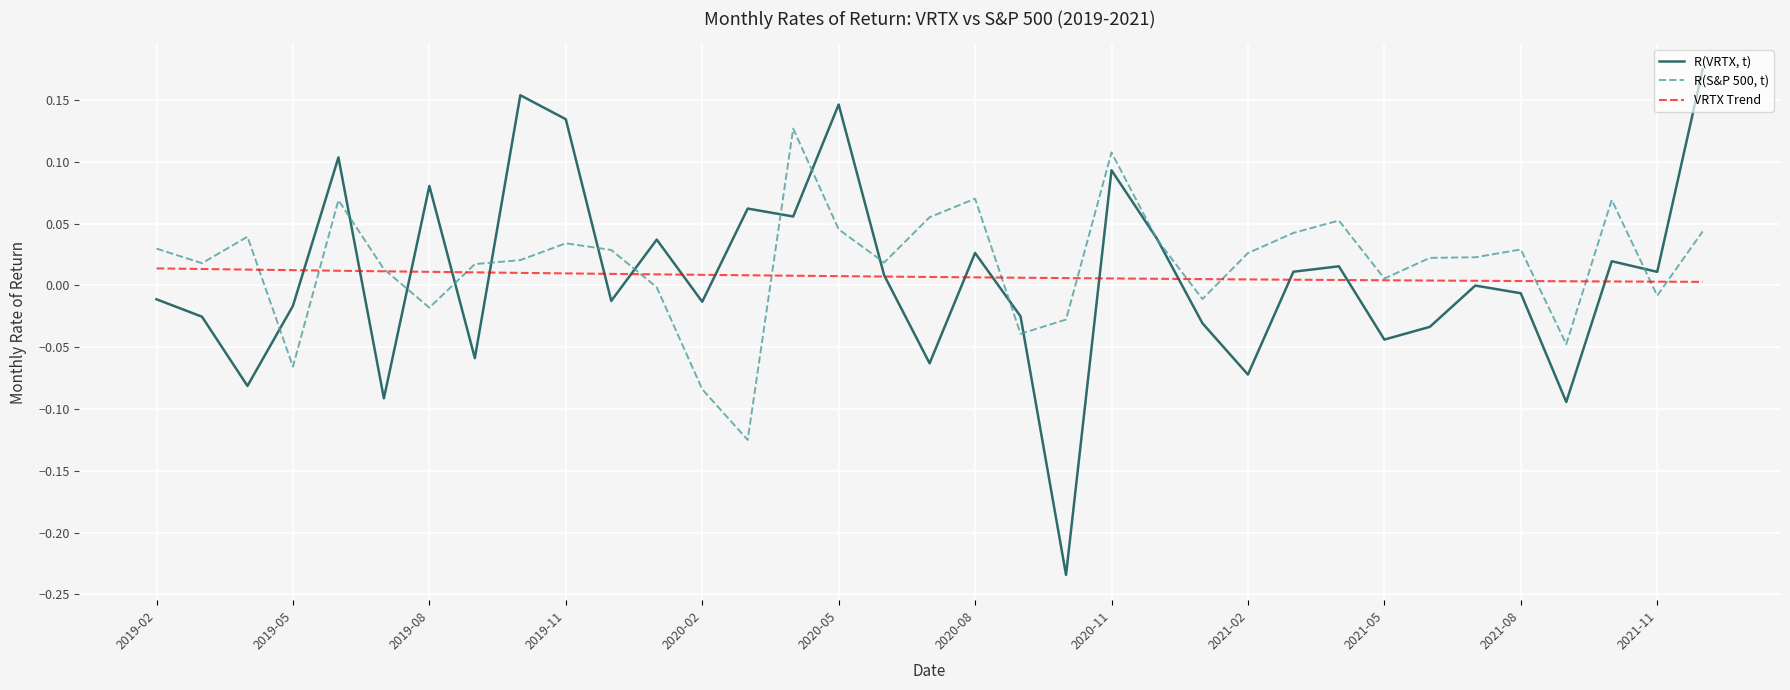

List the series in order of their peak value, lowest first.

VRTX Trend, R(S&P 500, t), R(VRTX, t)